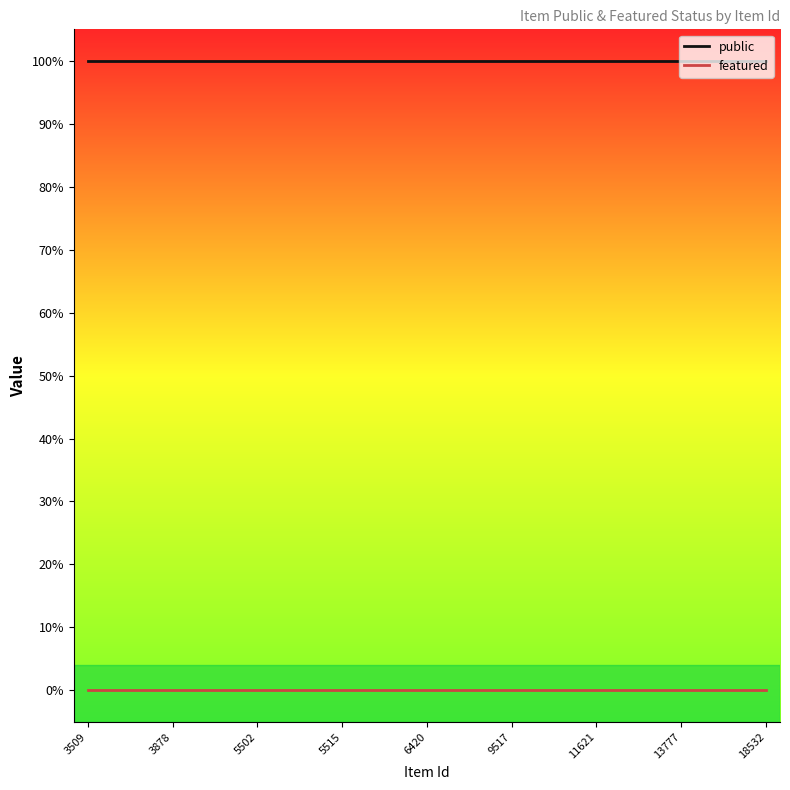

Rank the series by their average value, from lowest to highest.

featured, public